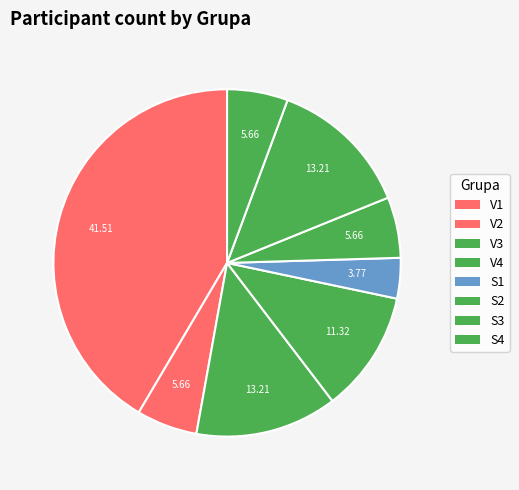

How many slices are in this pie chart?

8